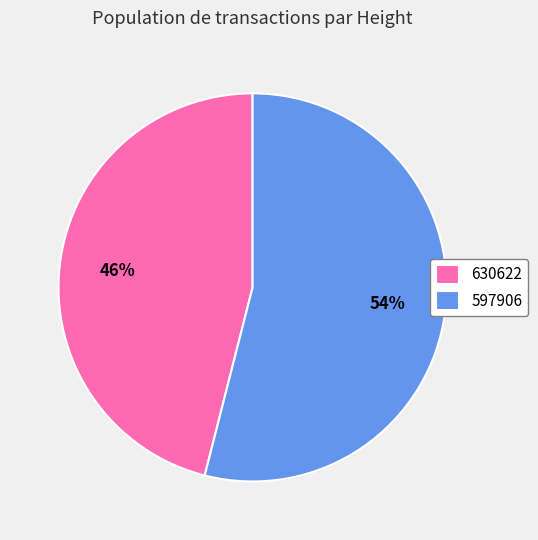

Is the sum of 597906 and 630622 greater than half?

Yes